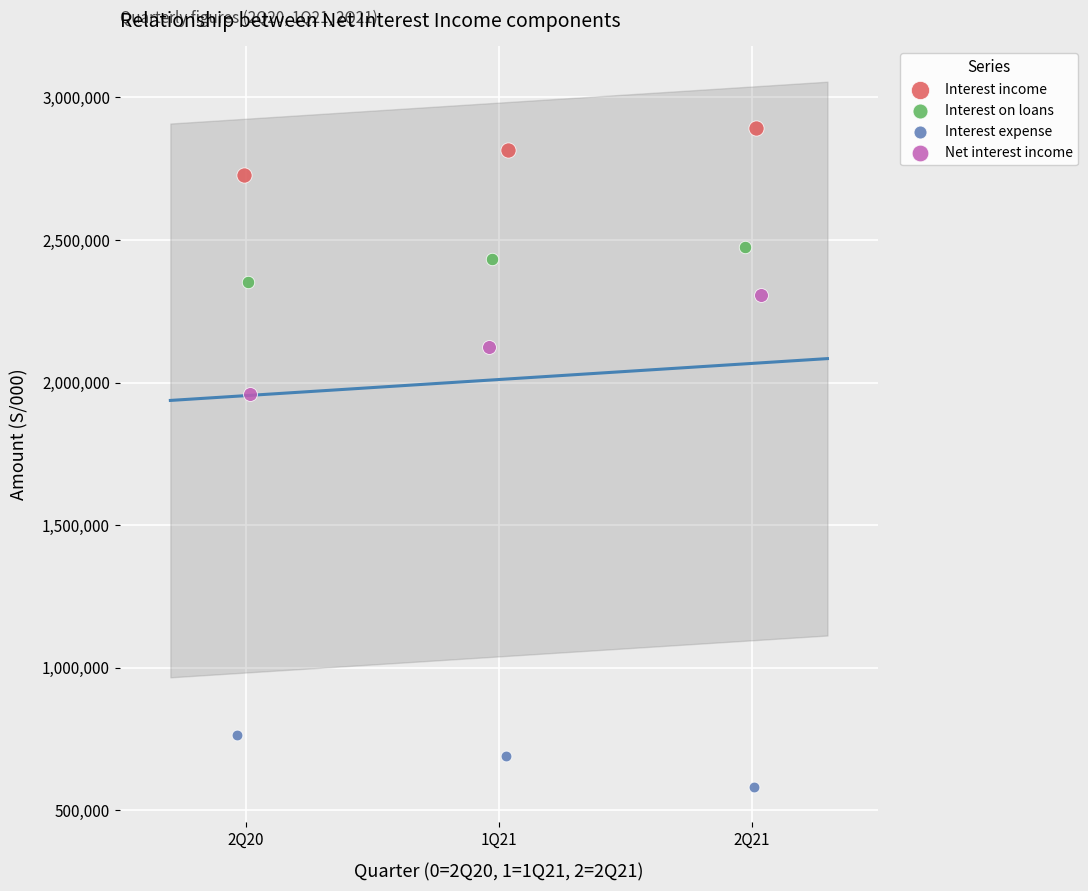

What are all the series names shown in the legend?

Interest income, Interest on loans, Interest expense, Net interest income